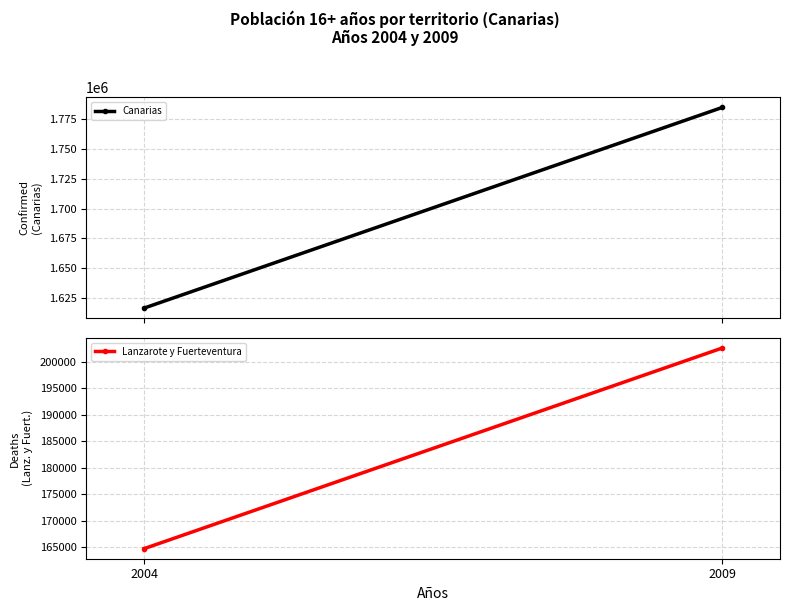

Rank the series by their average value, from lowest to highest.

Lanzarote y Fuerteventura, Canarias